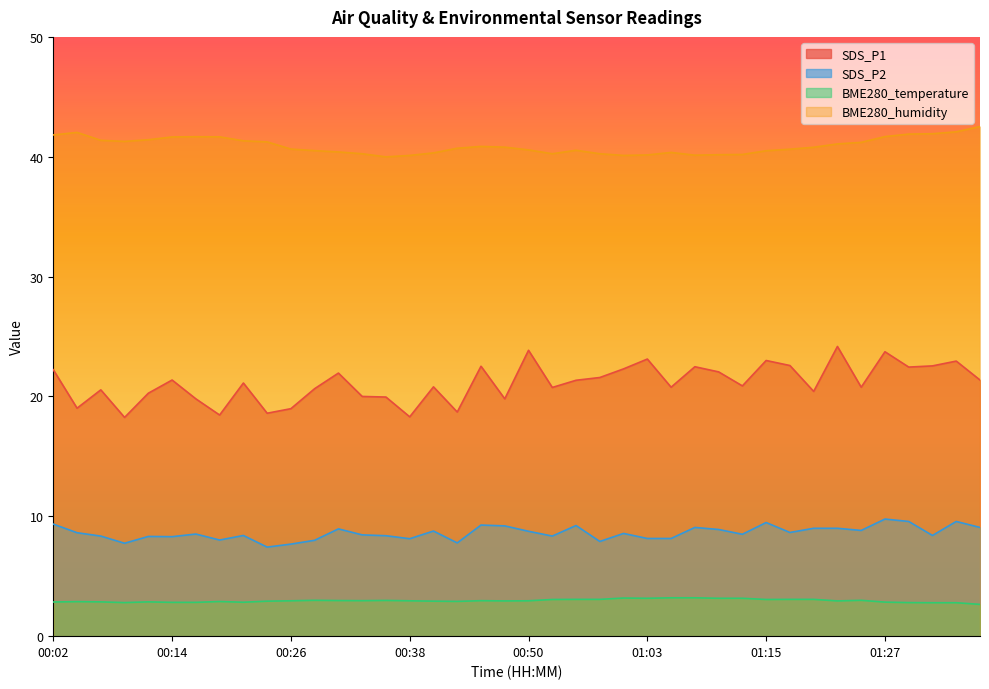

Which series has the largest range (max minus min)?

SDS_P1